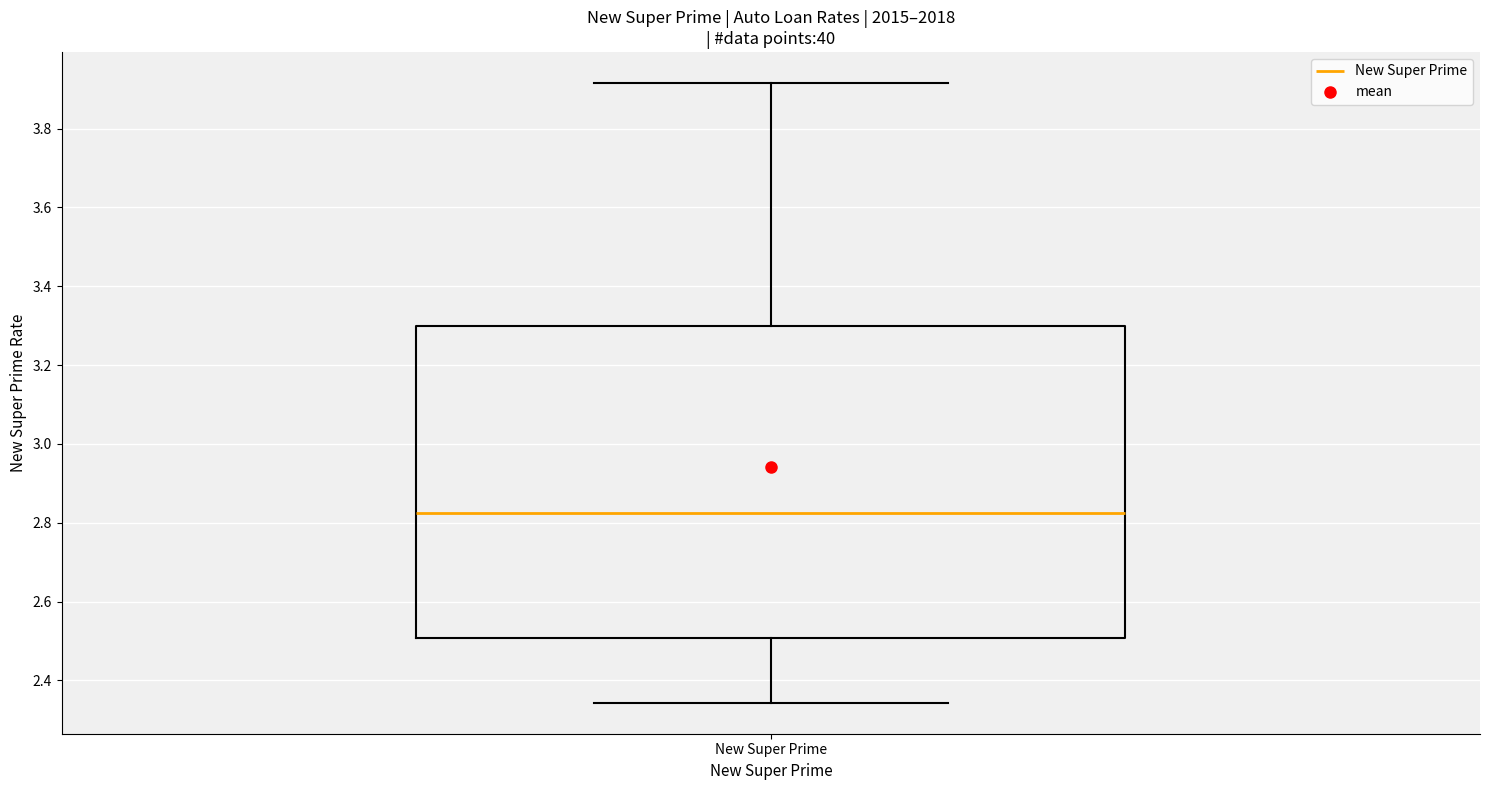

Read this box plot against the y-axis: the position of the median line, the range covered by the box, and the ends of both whiskers. The values are not printed on the chart, so give them approximately, as read against the axis.

median 2.82, box 2.50 to 3.30, whiskers 2.34 to 3.92